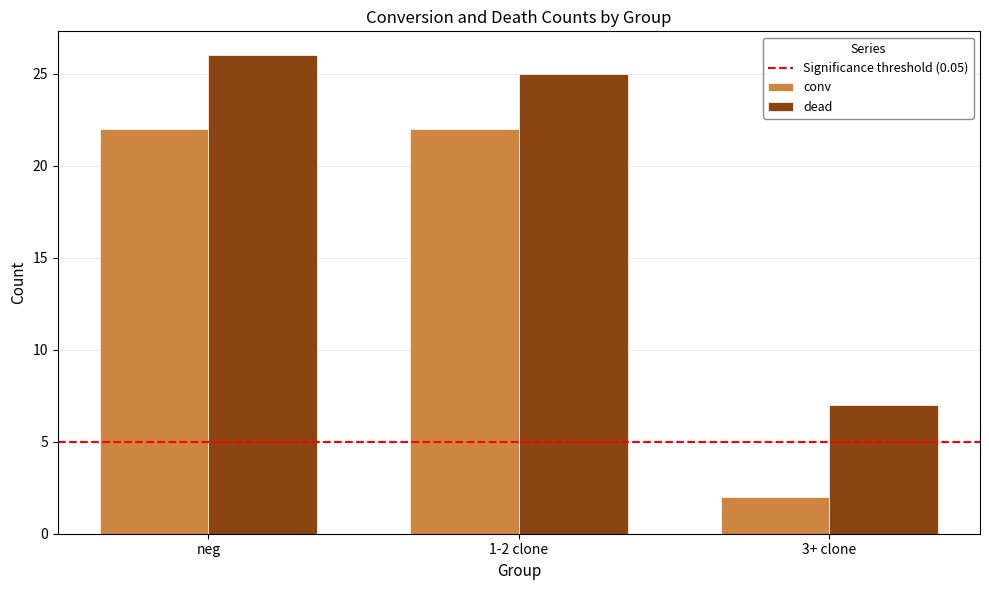

The value of conv at neg is 32. True or false?

False